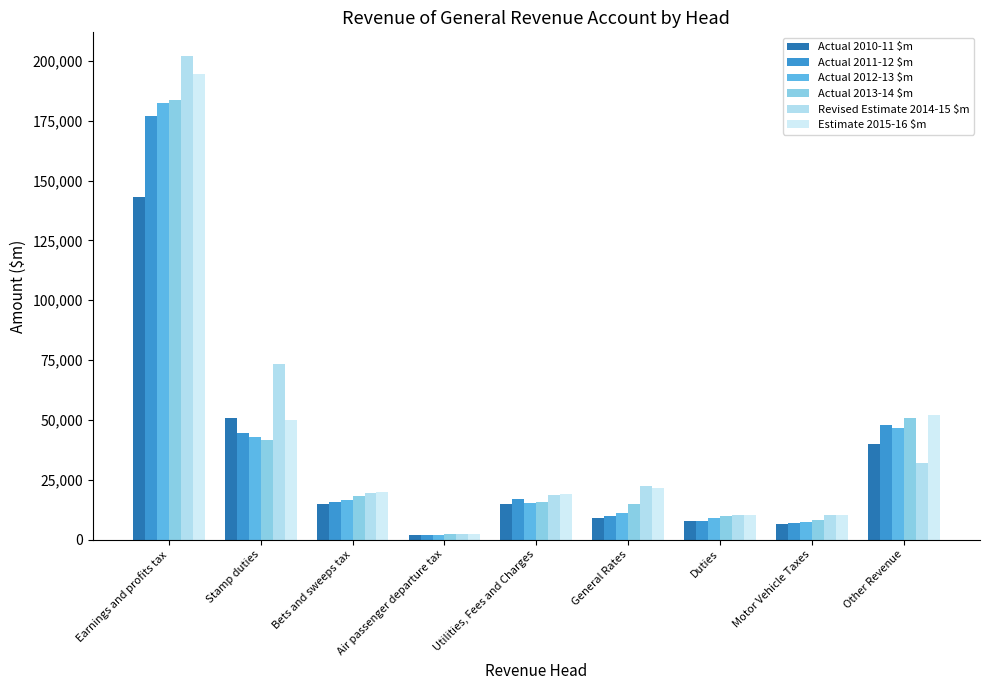

What is the sum of the Actual 2013-14 $m values at Earnings and profits tax and Stamp duties?

225021